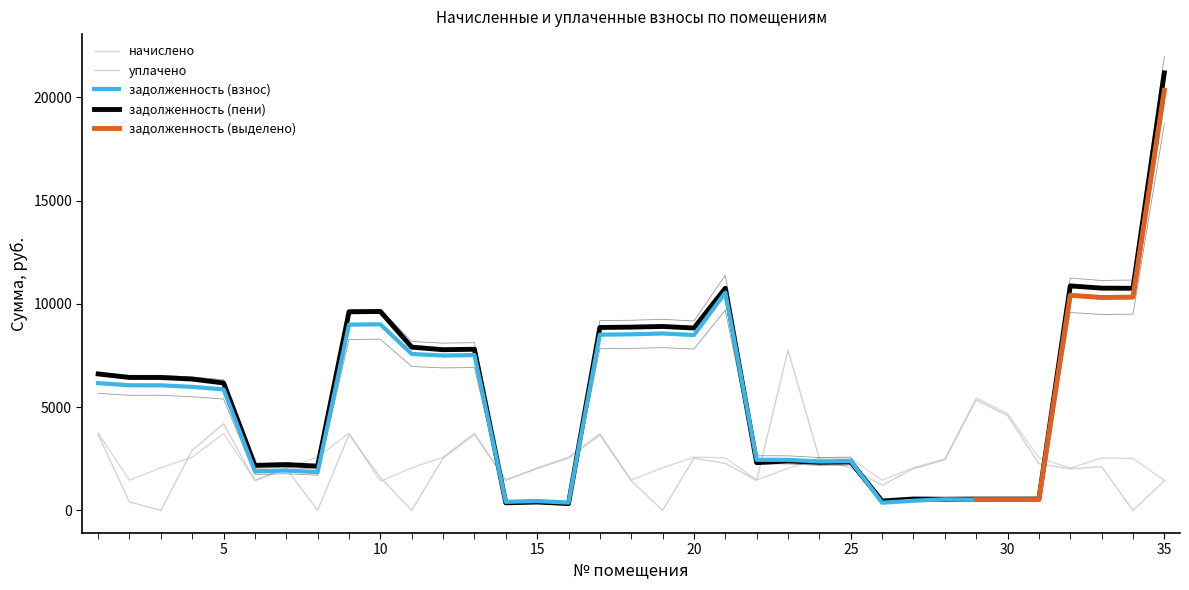

What is the sum of all начислено values?

87403.7